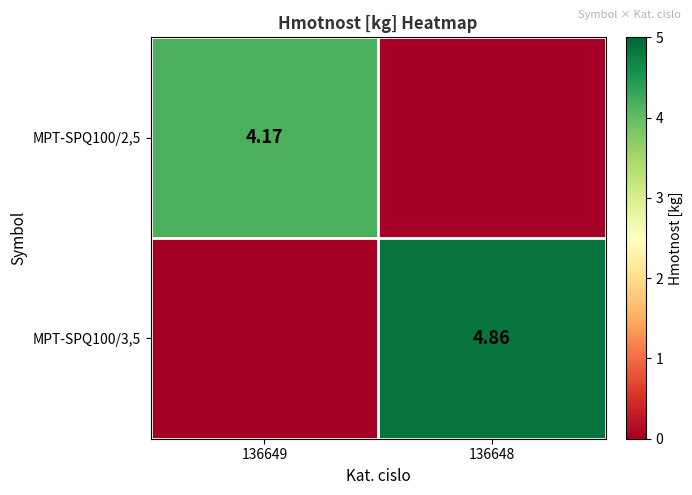

How many data points in MPT-SPQ100/2,5 are above 4?

1